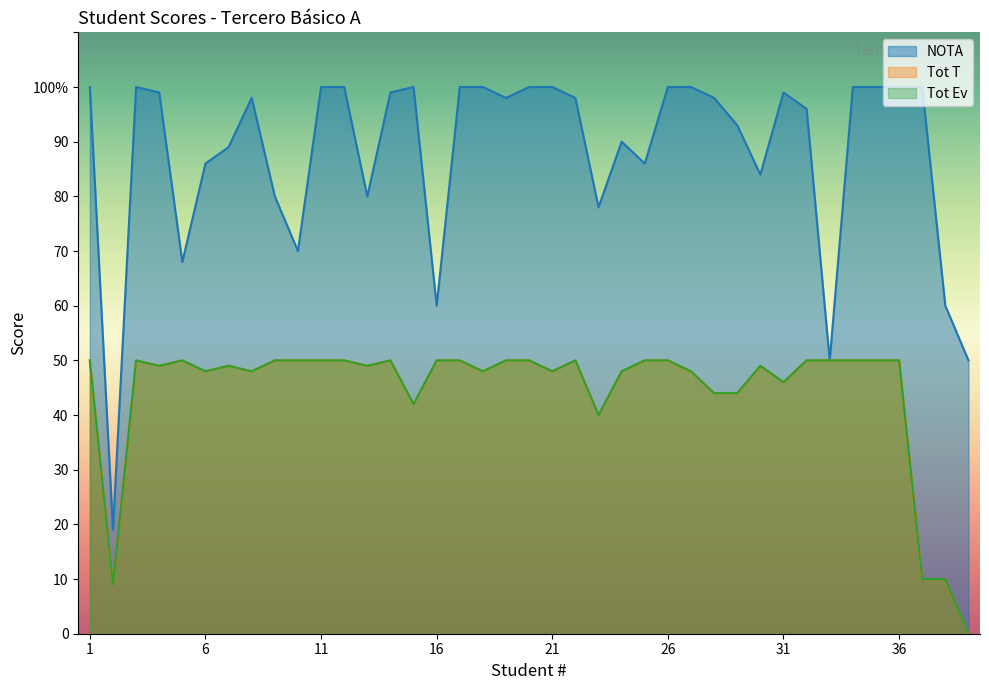

At which category is the sum across all series the highest?

1